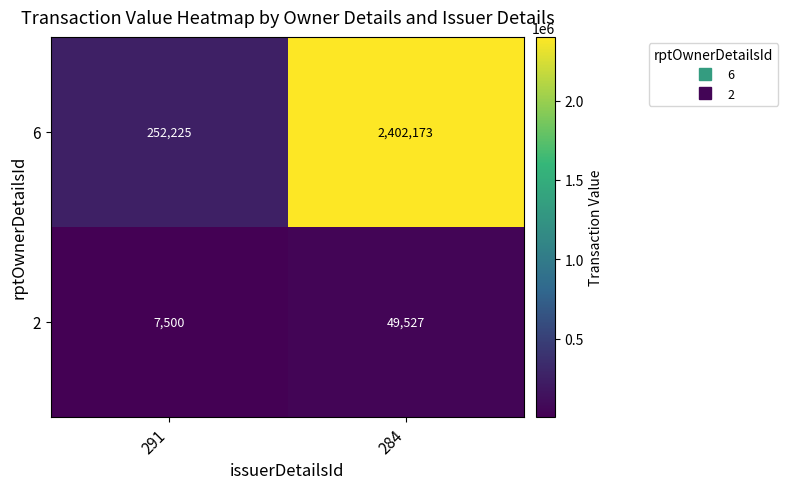

List the series in order of their overall mean, highest first.

6, 2